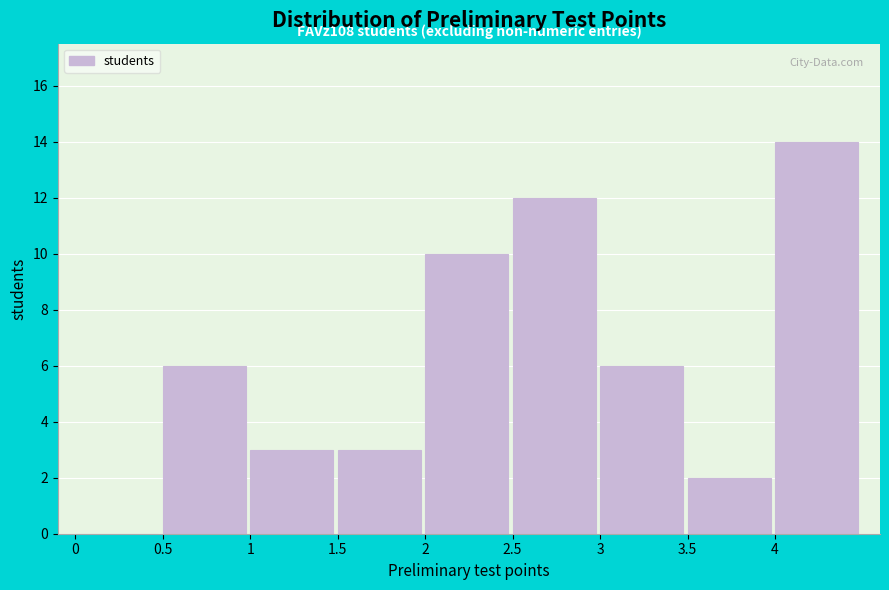

Over which range of the x-axis is the bar tallest?

4.0 to 4.5